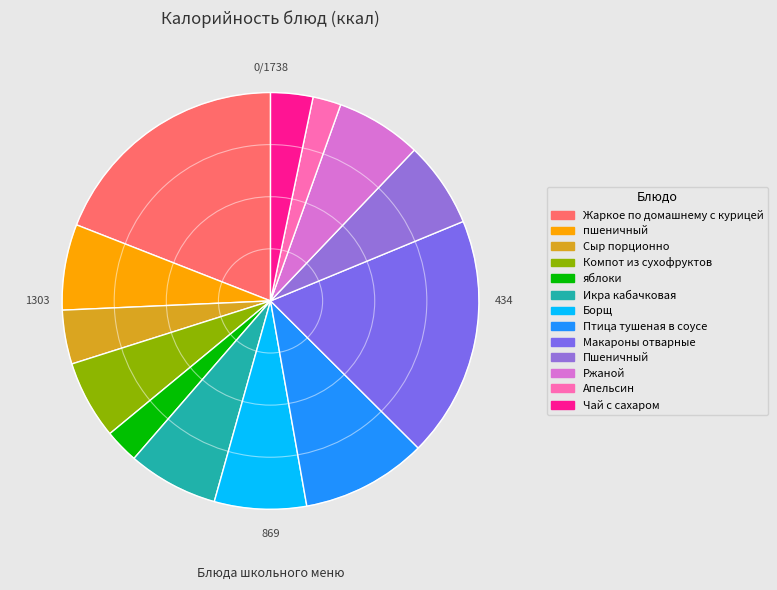

To the nearest percent, what portion does Макароны отварные represent?

19%